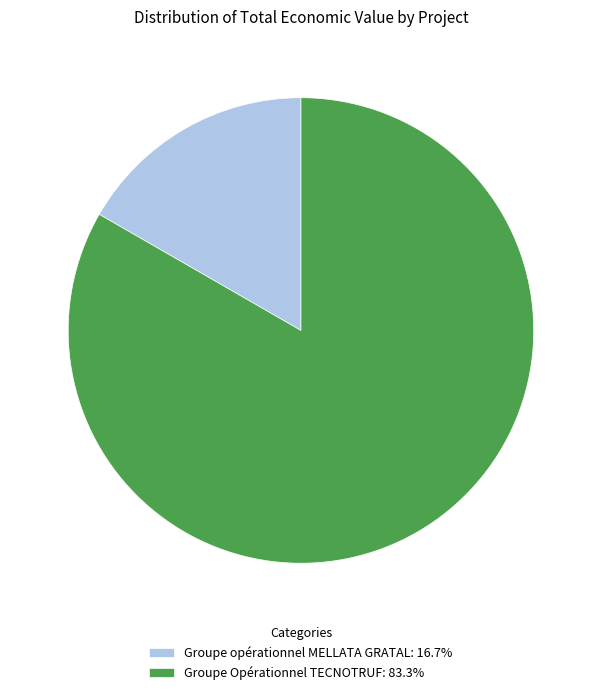

Do Groupe Opérationnel TECNOTRUF and Groupe opérationnel MELLATA GRATAL together represent more than half of the pie?

Yes